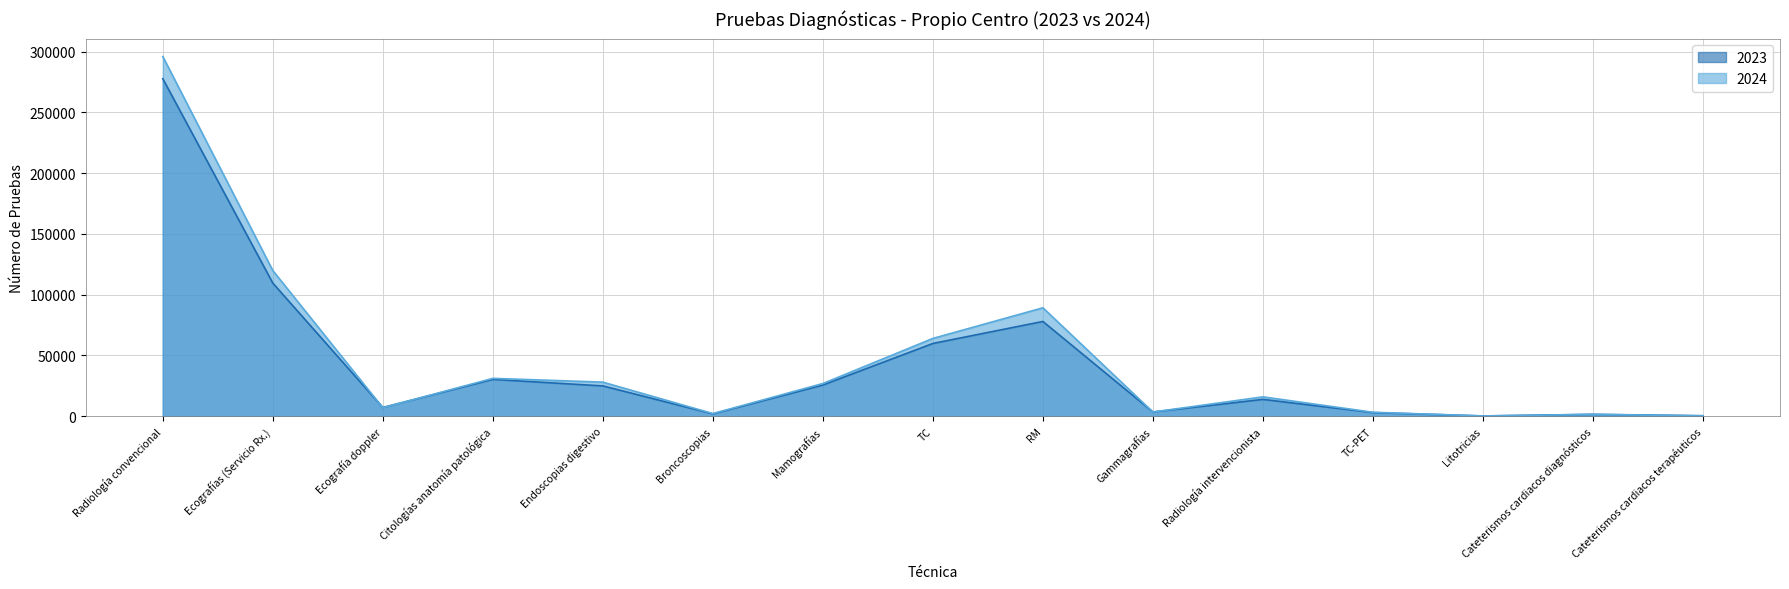

Which label corresponds to the largest value in the chart?

Radiología convencional